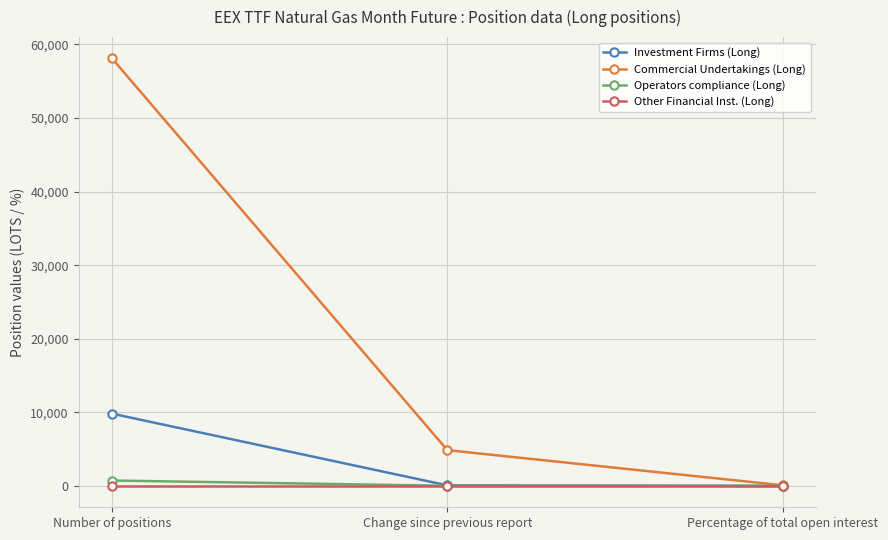

At how many categories does at least one series exceed 22562?

1